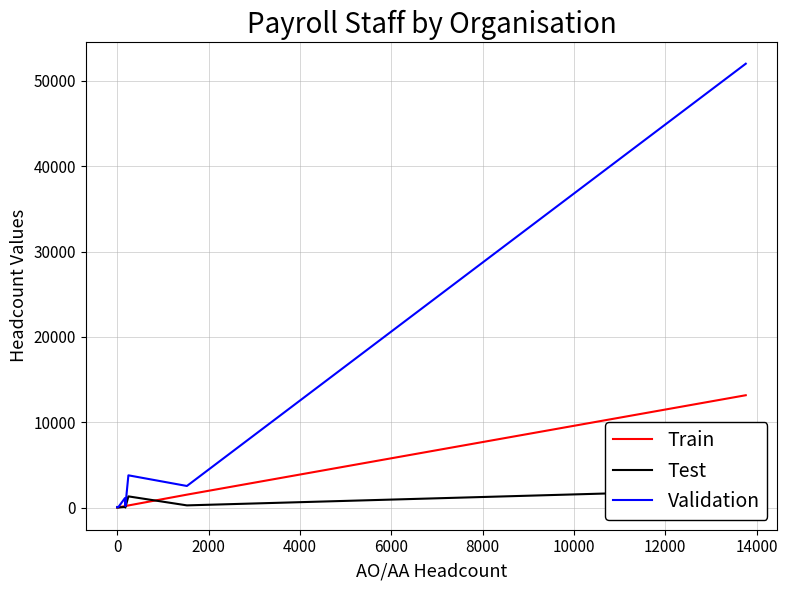

What is the maximum value for Train?

13160